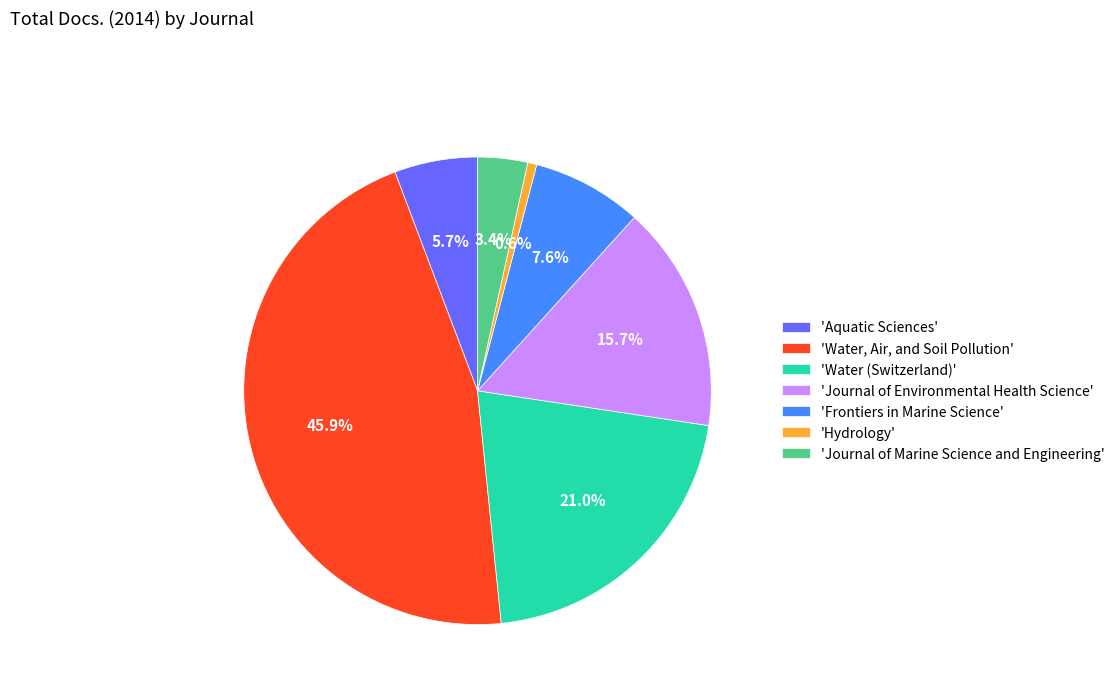

What percentage do 'Hydrology' and 'Journal of Environmental Health Science' together represent?

16.3%